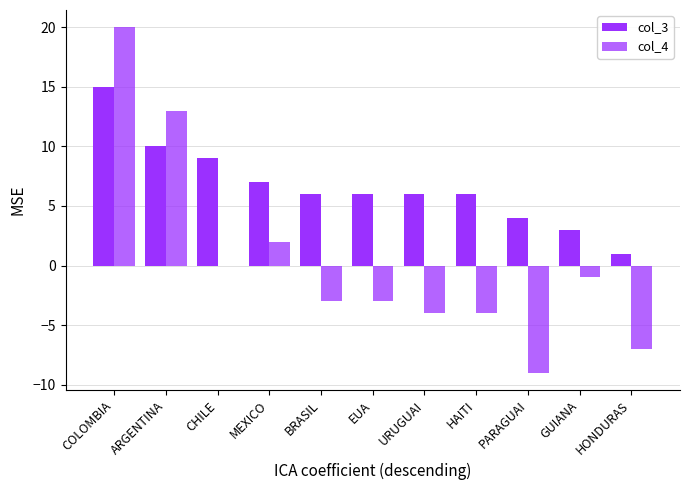

How many groups of bars are there?

11